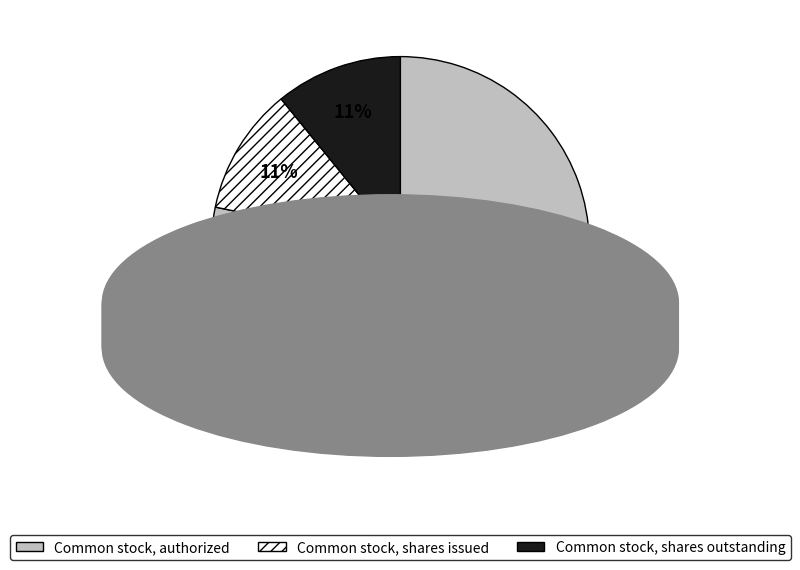

Which category has the biggest portion of the pie?

Common stock, authorized